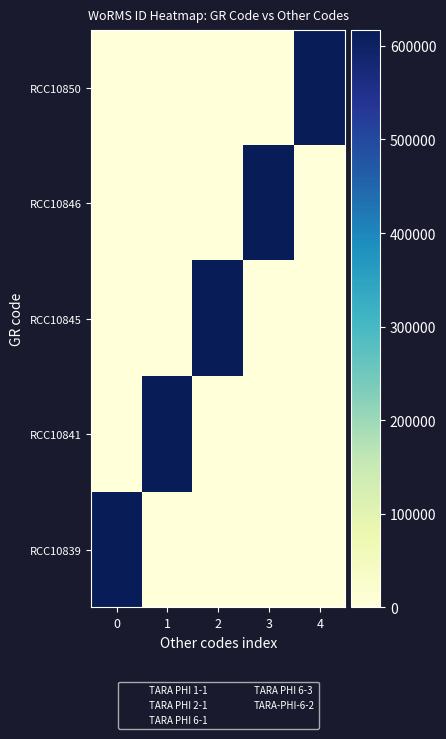

Count the number of categories in the chart.

5